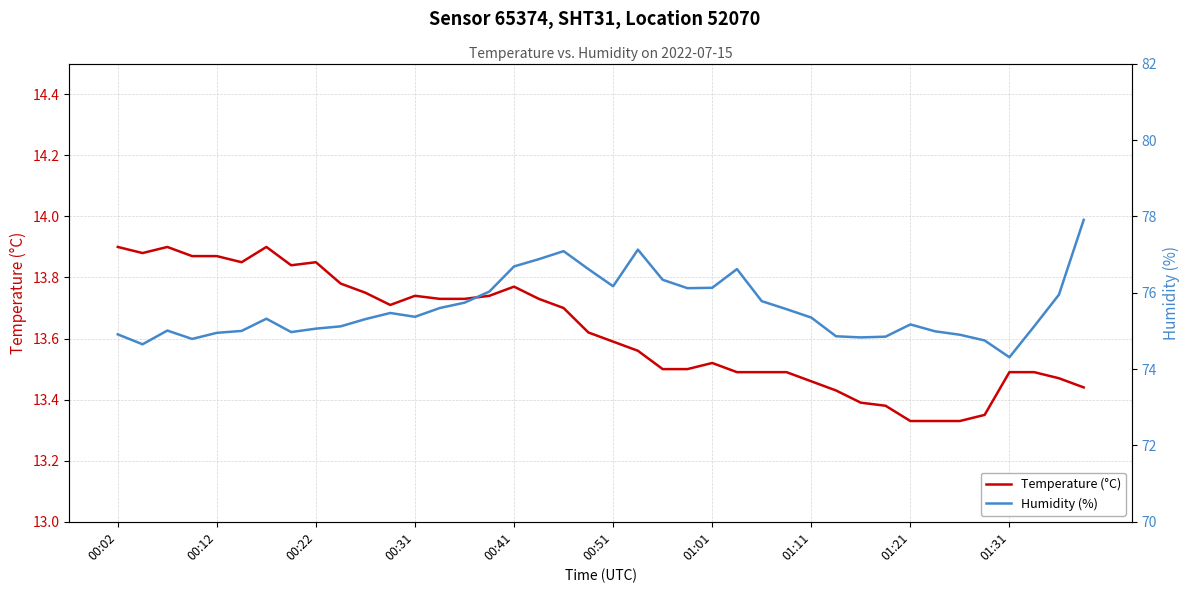

The Temperature (°C) series shows 3.7 at 27. True or false?

False